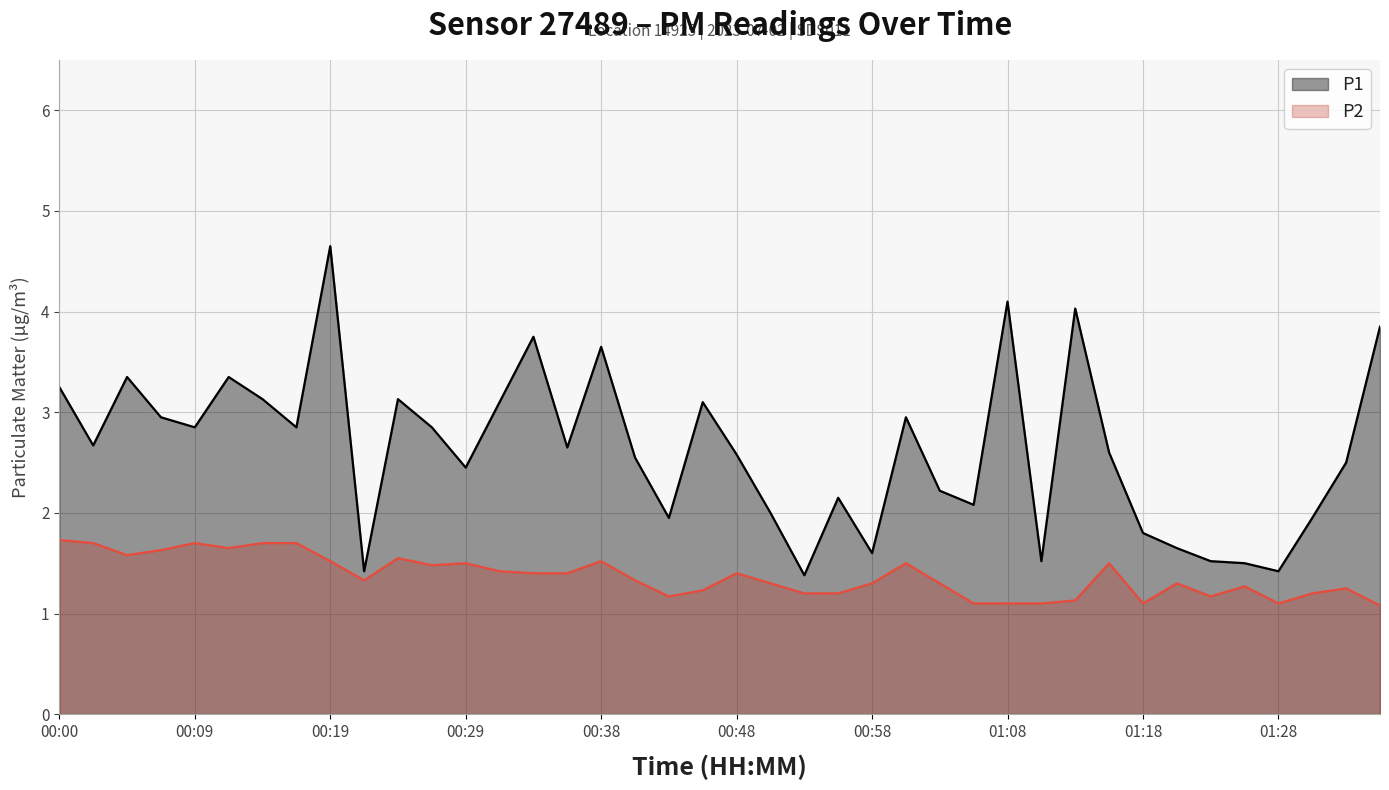

What is the minimum value for P2 (line)?

1.1